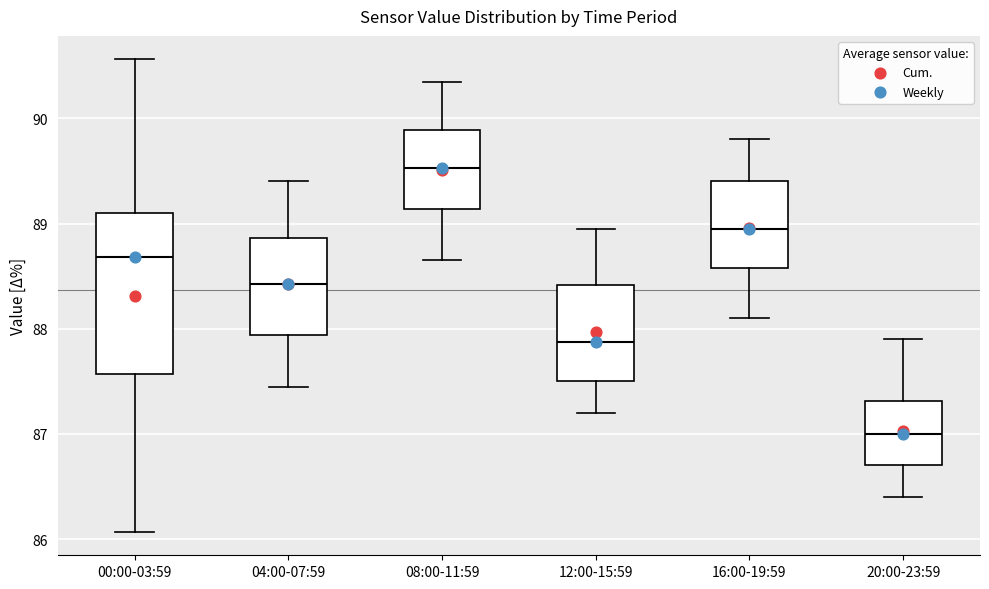

Which box has the highest median line?

08:00-11:59